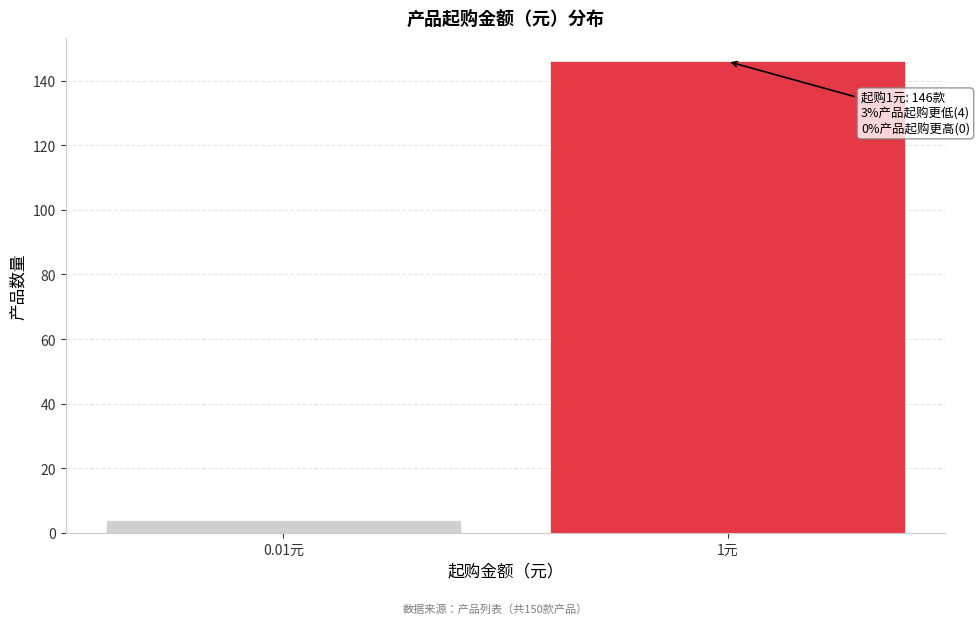

Reading right to left, what are all the values shown in this chart?

146	4